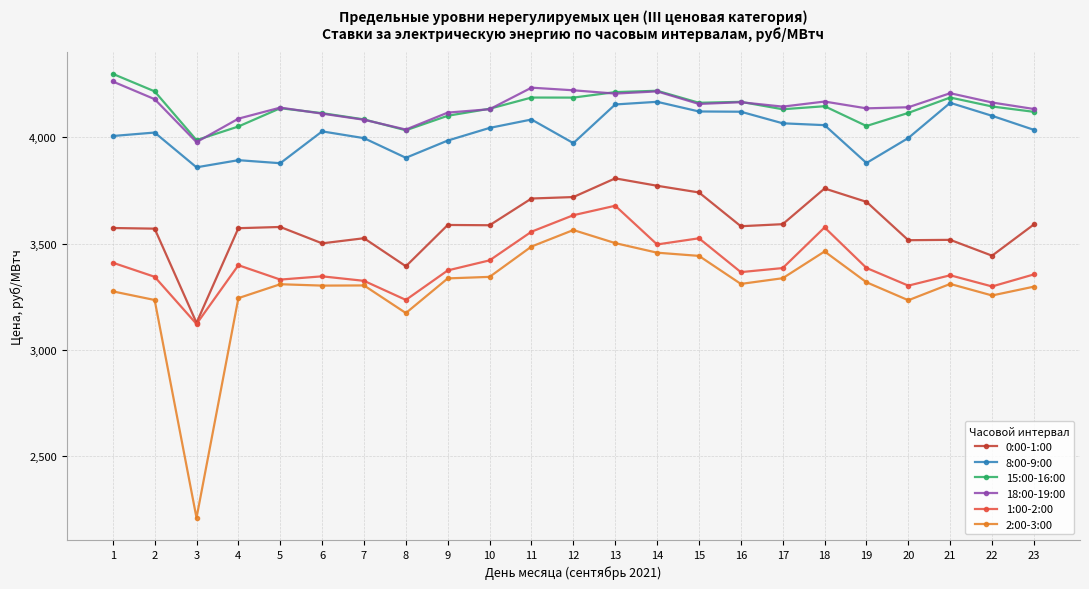

True or false: 18:00-19:00 and 8:00-9:00 intersect in this chart.

False